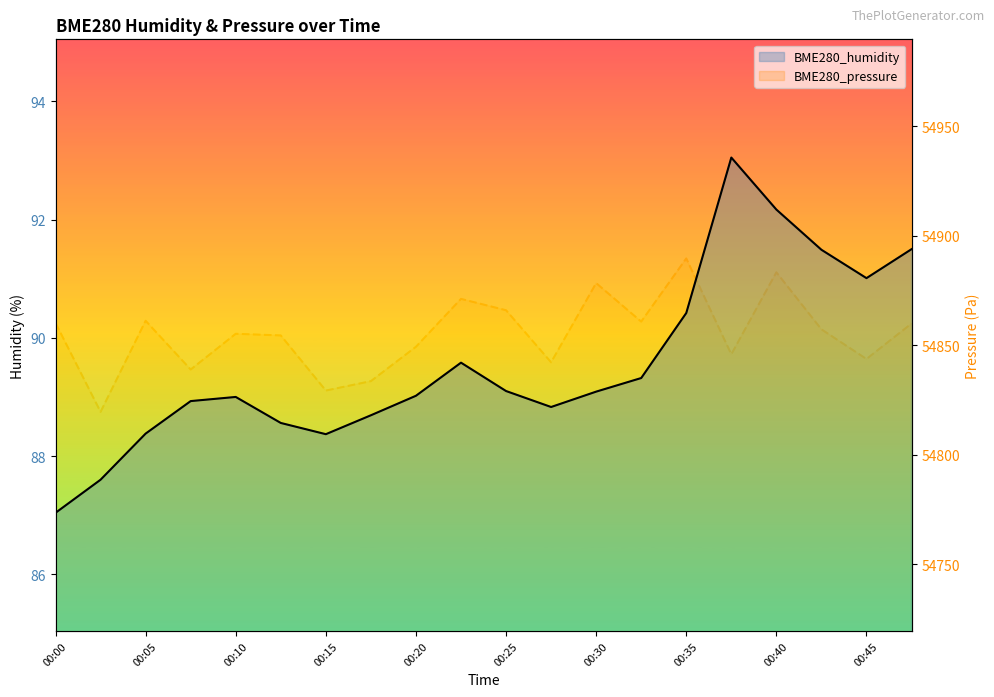

At how many categories does at least one series exceed 41779?

20